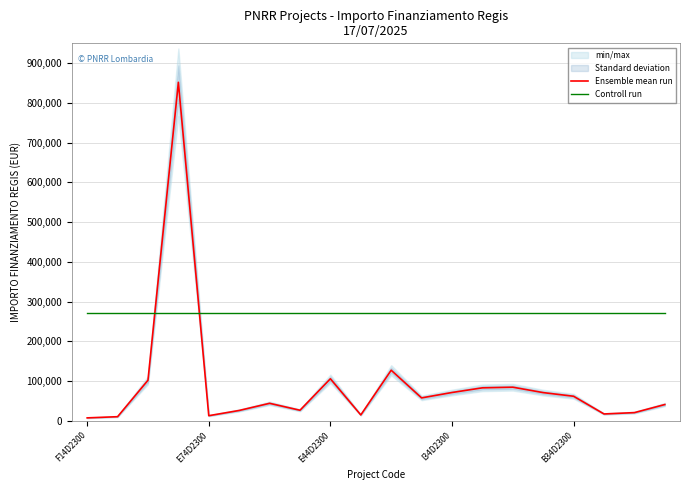

The value of Controll run at B34D2300 is 176789.9. True or false?

False